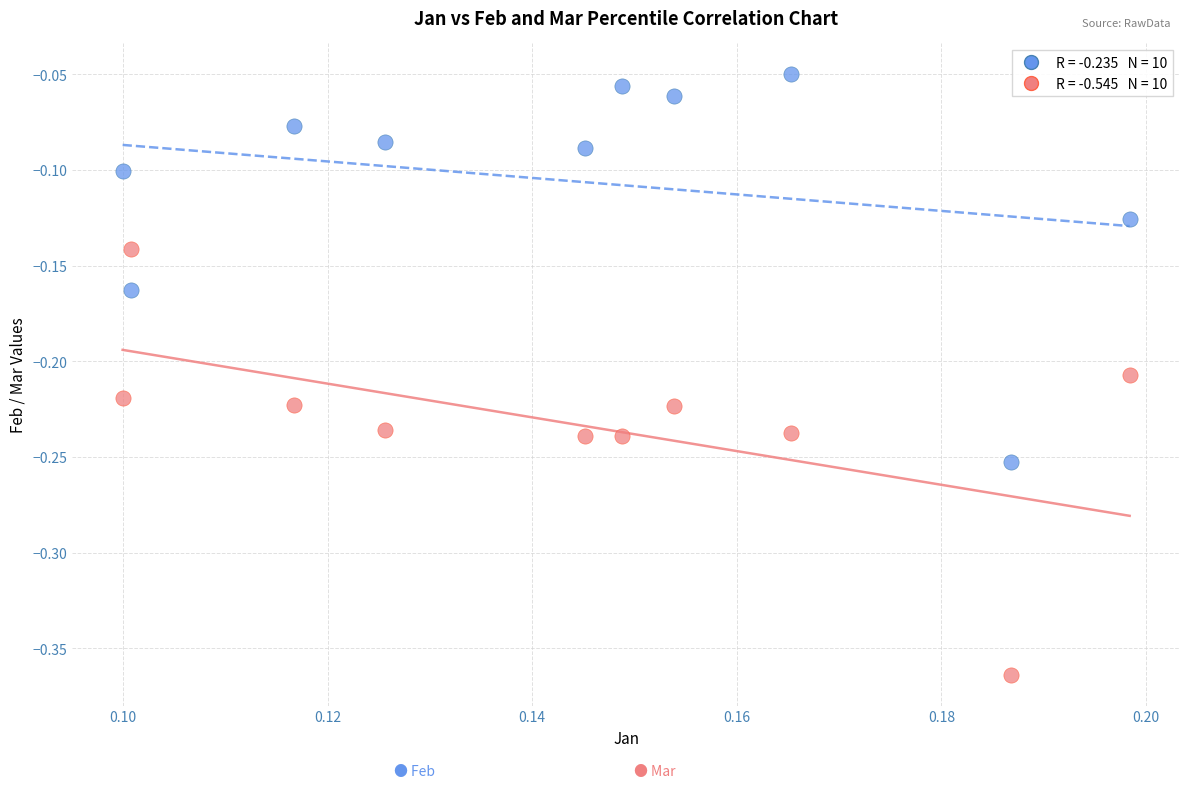

Across all data points, what is the range of Y values (max minus min)?

0.3